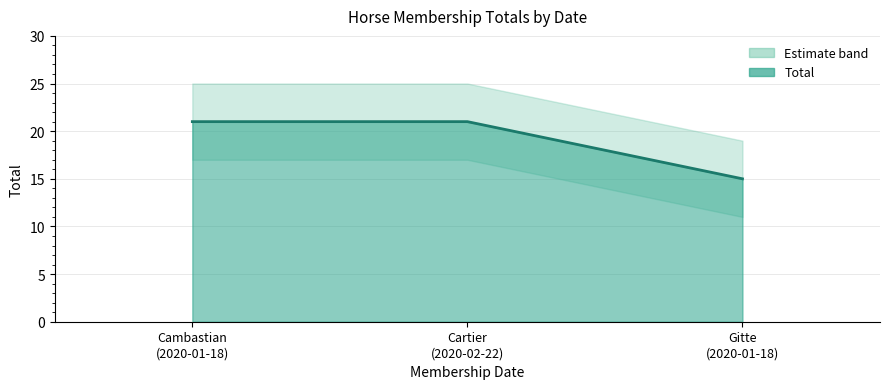

Rank the categories by value from highest to lowest.

Cambastian (2020-01-18), Cartier (2020-02-22), Gitte (2020-01-18)